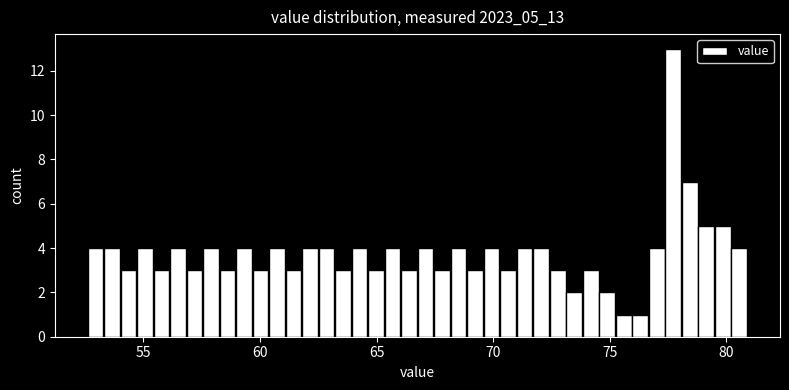

Around what value on the x-axis is the tallest bar? Give the approximate position of its centre, as read against the axis.

77.5